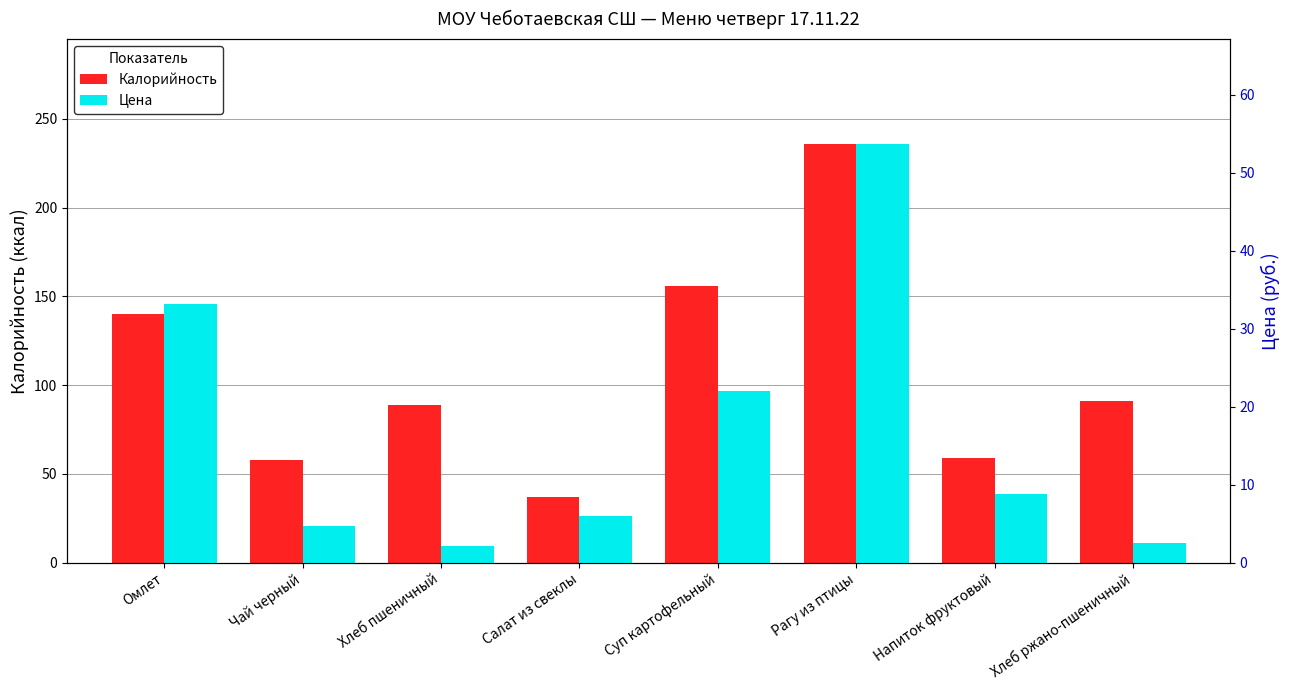

What position from the left is Суп картофельный?

5